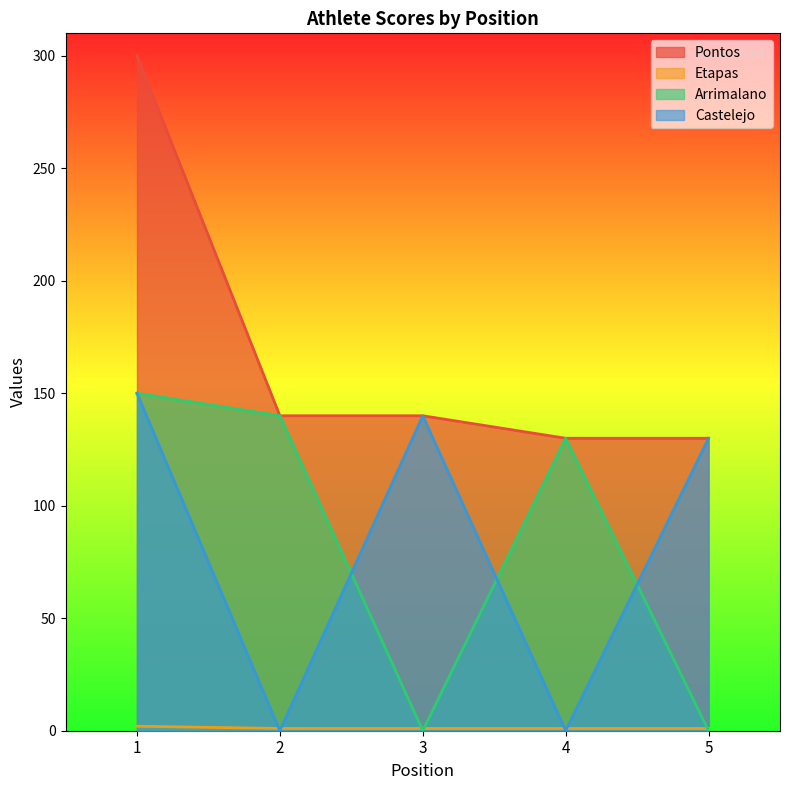

How many times do Castelejo and Arrimalano cross each other?

3